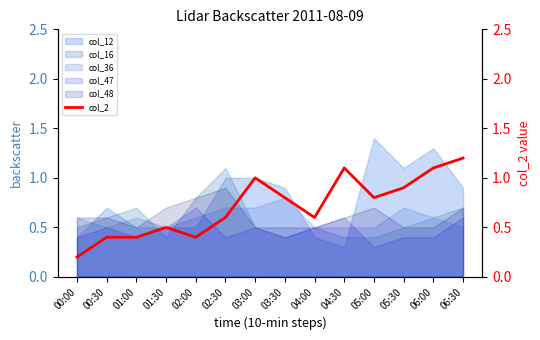

The value at 05:30 is 0.9. True or false?

True